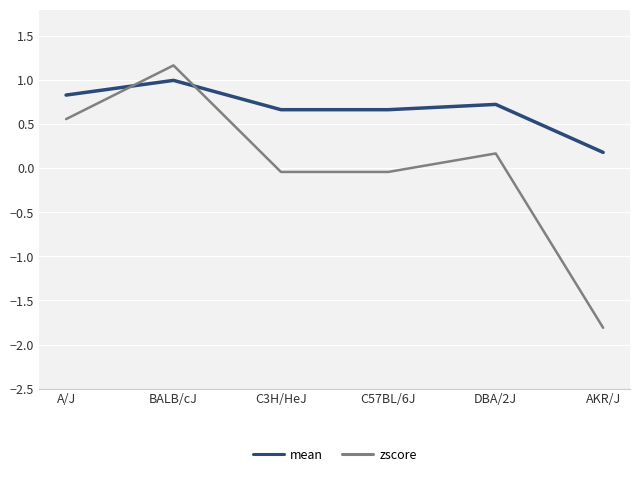

What is the approximate value of zscore at BALB/cJ?

1.2